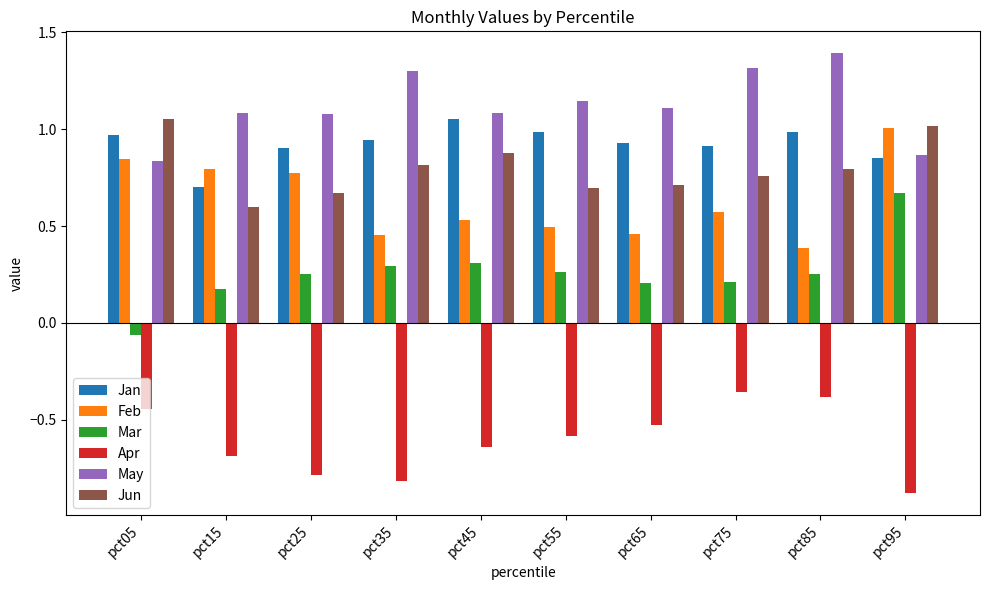

How many groups of bars are there?

10